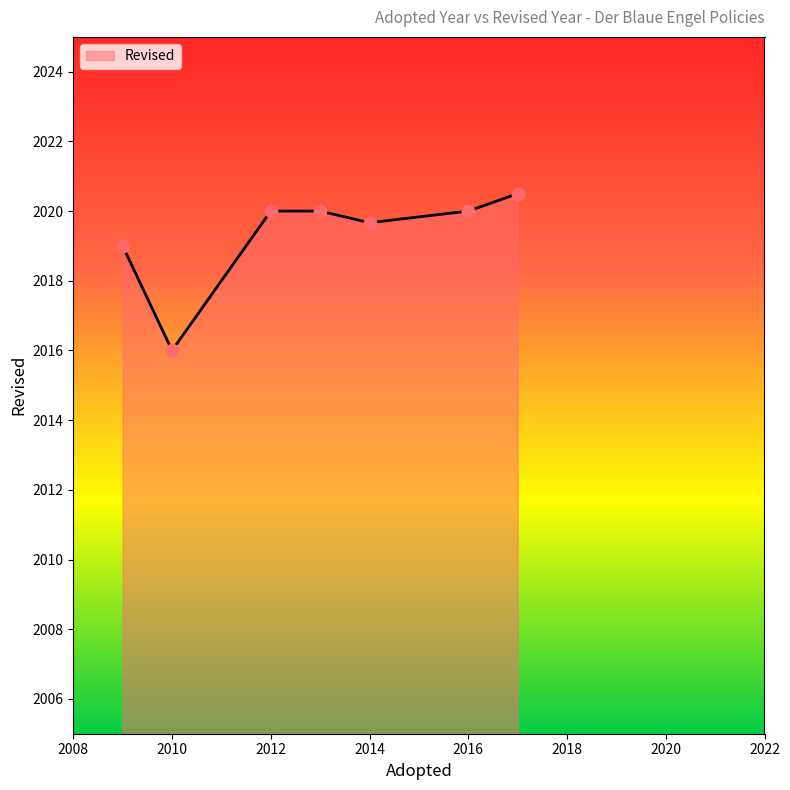

What is the average value?

2019.3